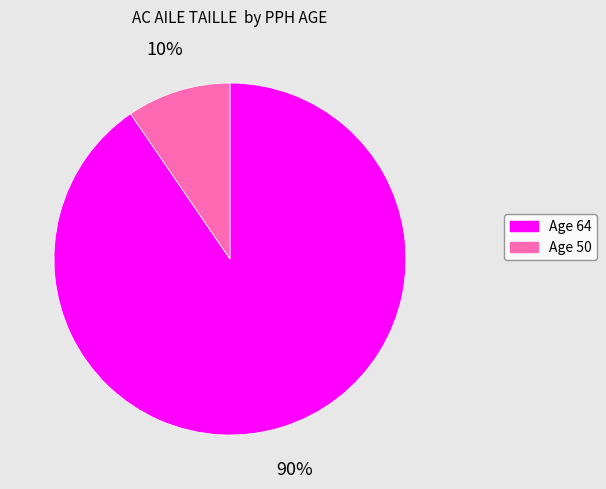

Between Age 64 and Age 50, which is larger?

Age 64